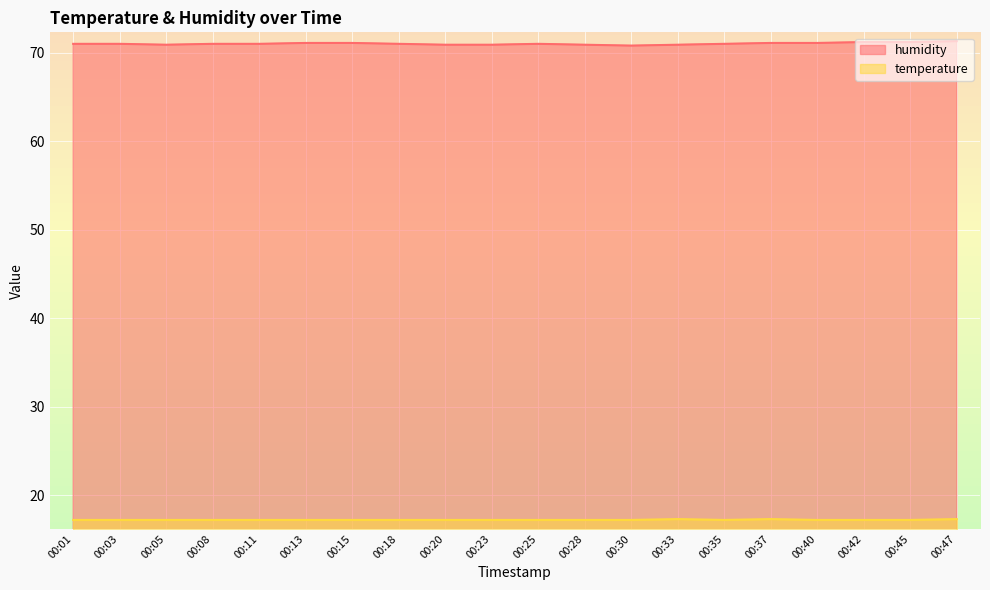

What is the spread (max minus min) of values at 00:42?

54.0